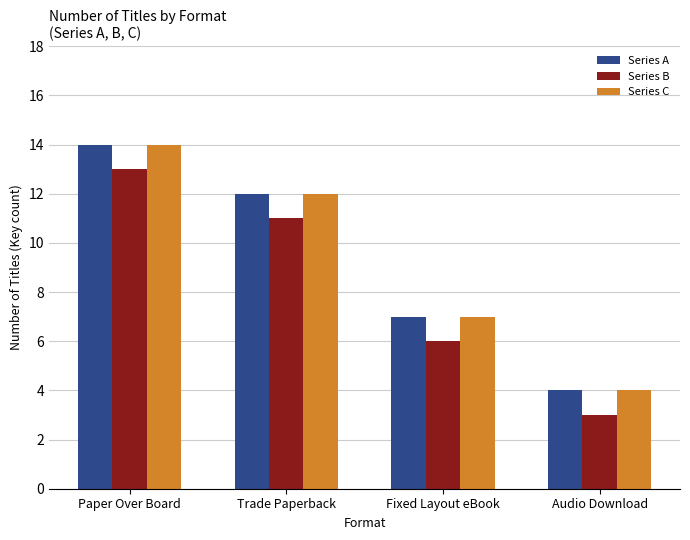

List the labels in order of Series A value, largest first.

Paper Over Board, Trade Paperback, Fixed Layout eBook, Audio Download